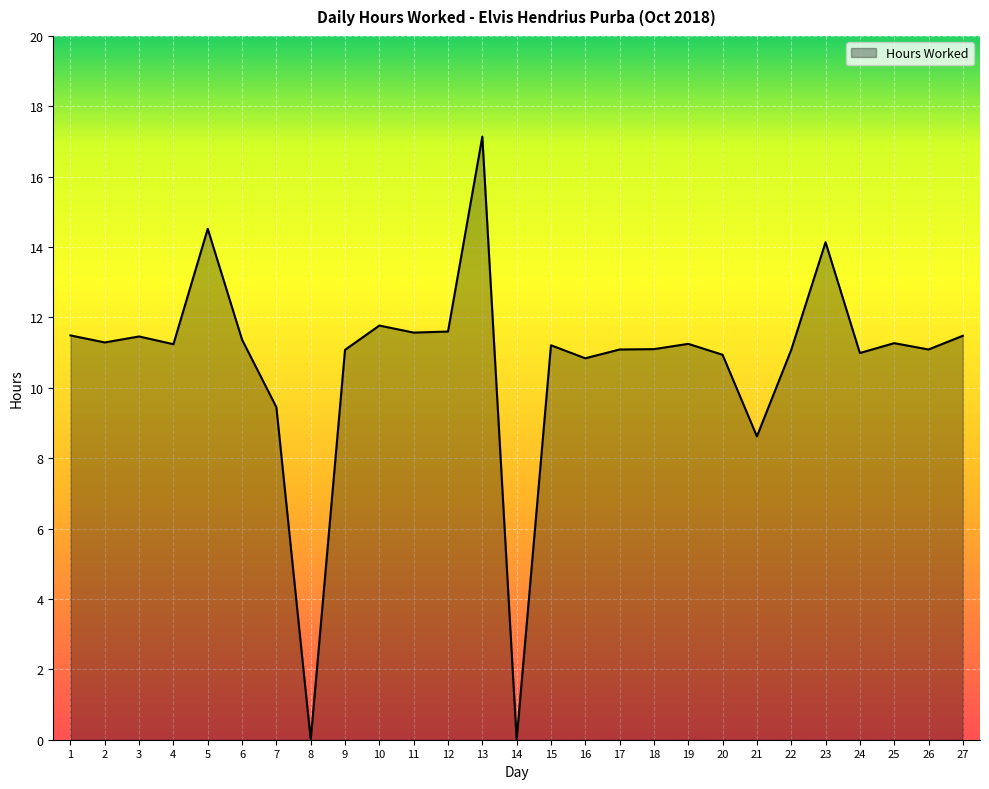

Approximately how many times larger is the value at 25 compared to 27?

1.0